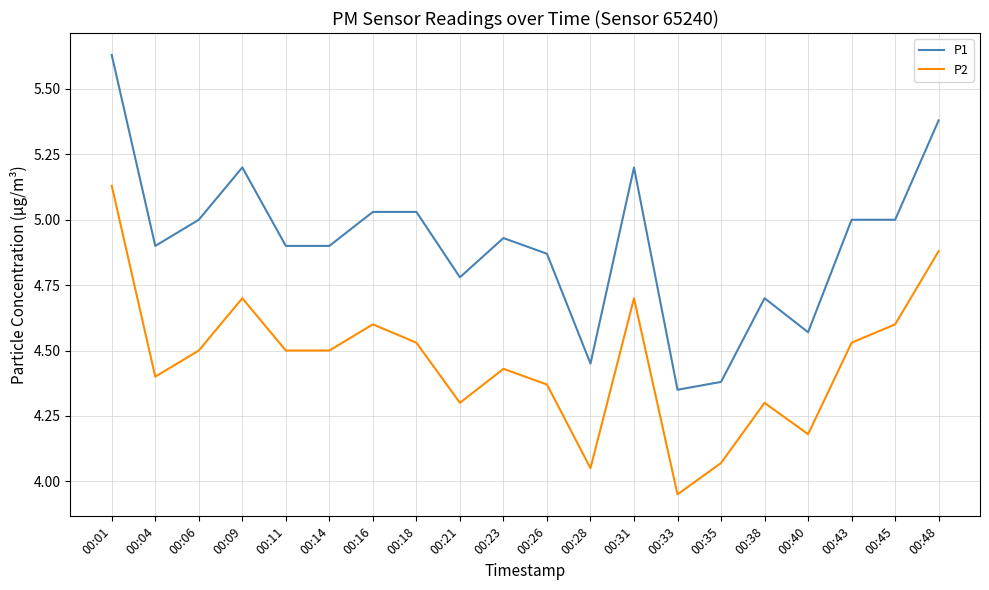

Which series has the largest total across all categories?

P1